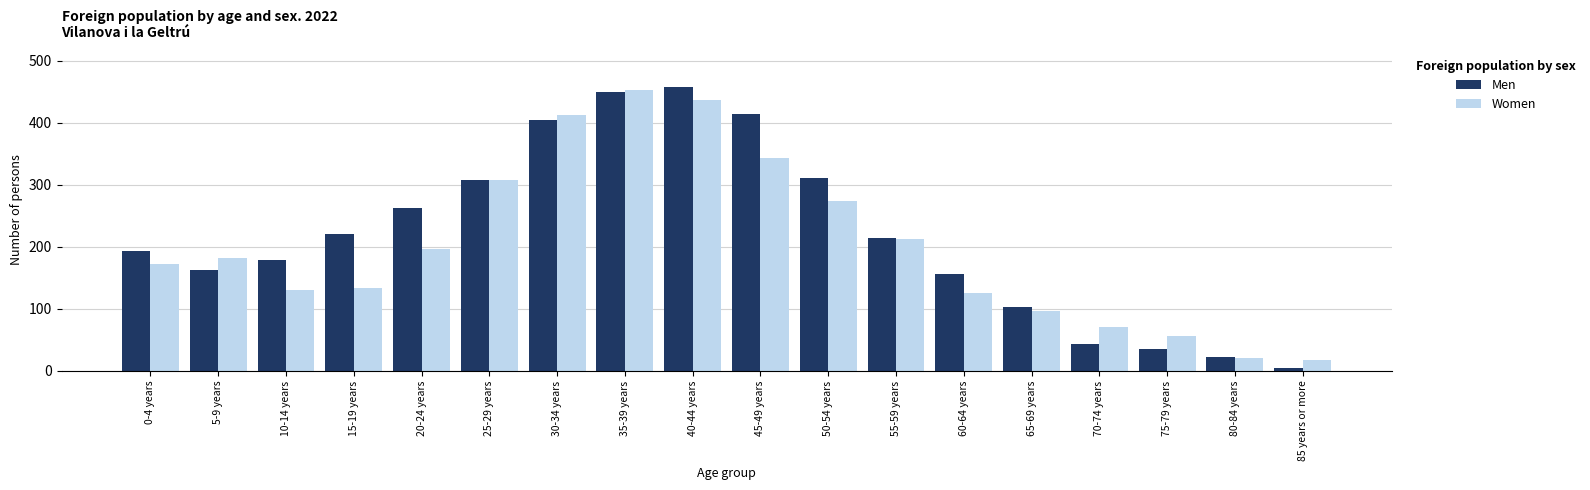

What is the greatest value displayed?

457